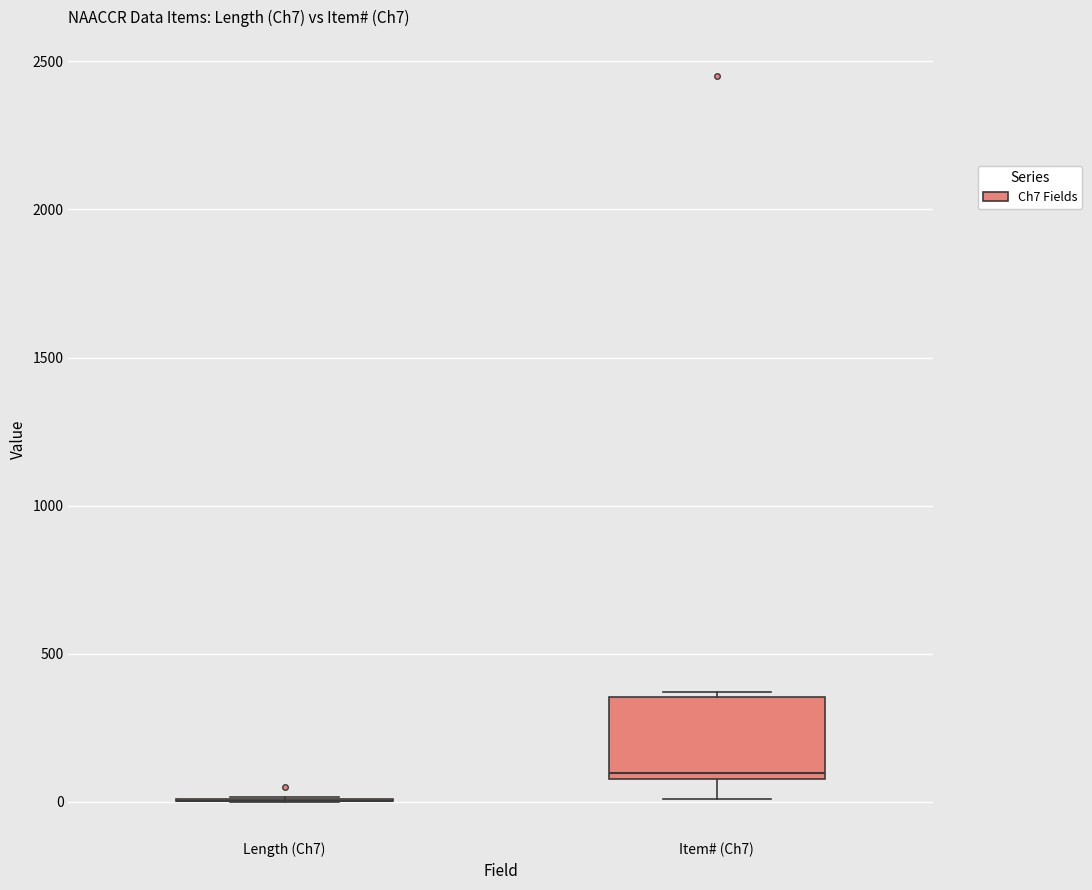

Which box is the tallest, from its lower edge to its upper edge?

Item# (Ch7)